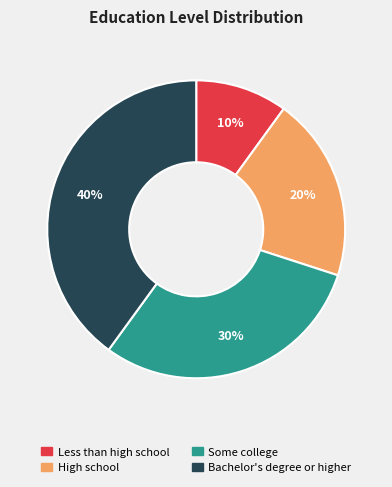

Is there a majority slice in this chart?

No